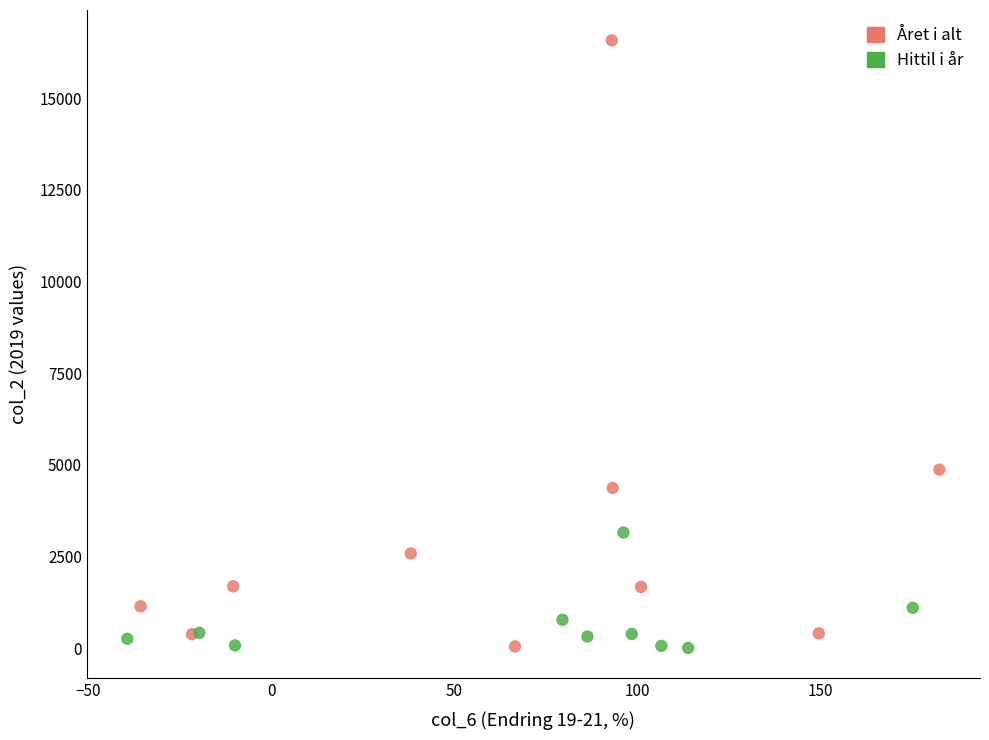

Which series has the largest Y range (max minus min)?

Året i alt